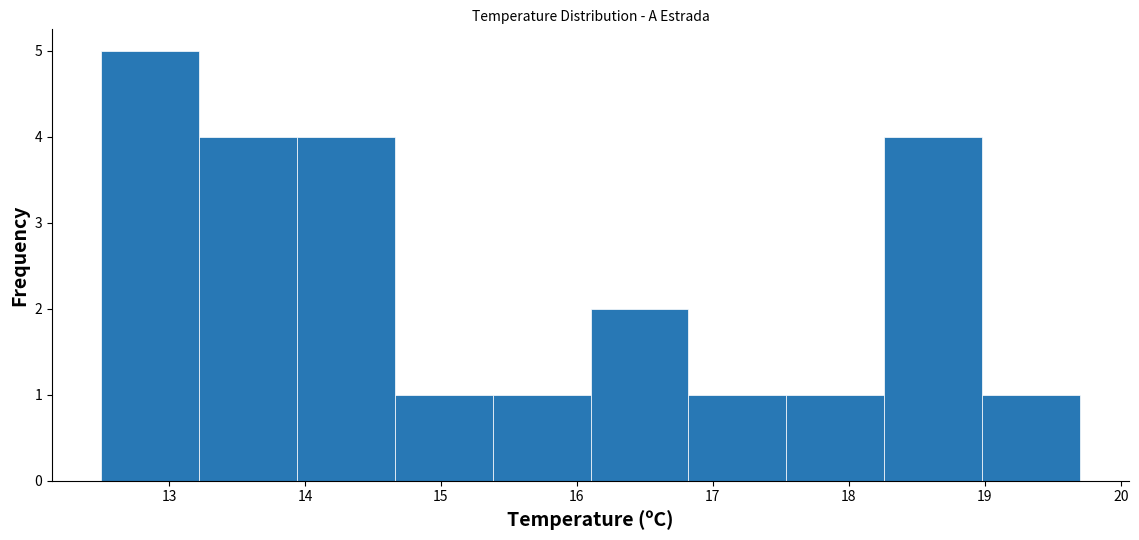

Reading left to right, transcribe this chart: for each bar, give the range it covers on the x-axis and its height. Neither the bar edges nor the heights are printed on the chart, so give them approximately, as read against the axes.

12.50 to 13.22: 5
13.22 to 13.94: 4
13.94 to 14.66: 4
14.66 to 15.38: 1
15.38 to 16.10: 1
16.10 to 16.82: 2
16.82 to 17.54: 1
17.54 to 18.26: 1
18.26 to 18.98: 4
18.98 to 19.70: 1